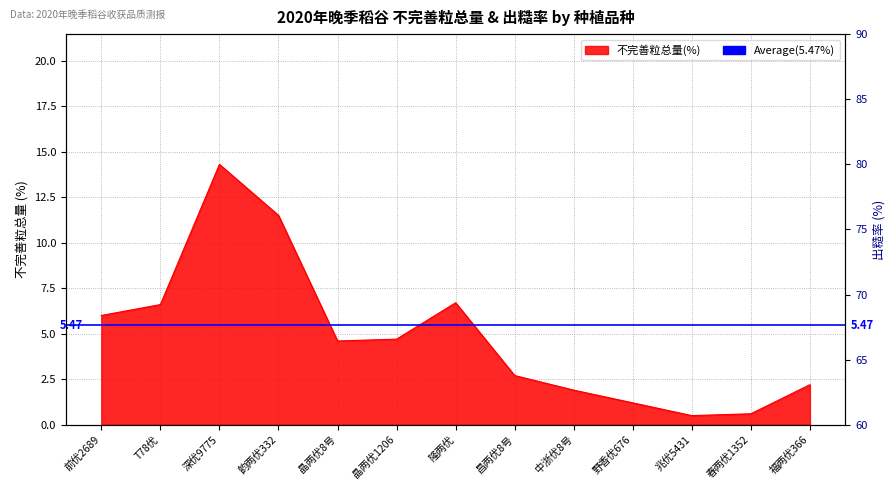

How many distinct data groups are displayed?

1